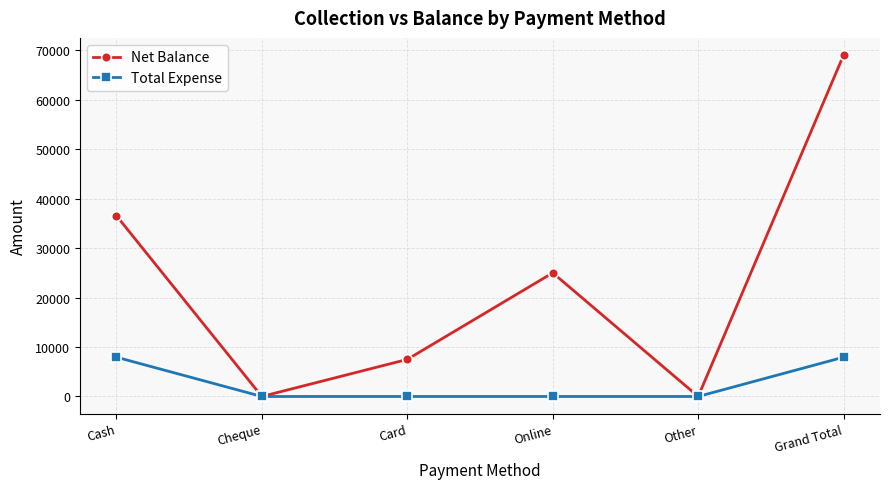

Where is the first local minimum for Net Balance?

Cheque